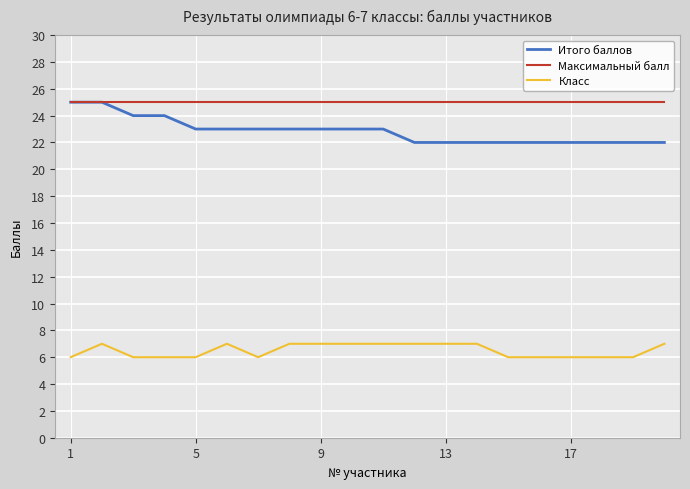

Which series has the largest total across all categories?

Максимальный балл